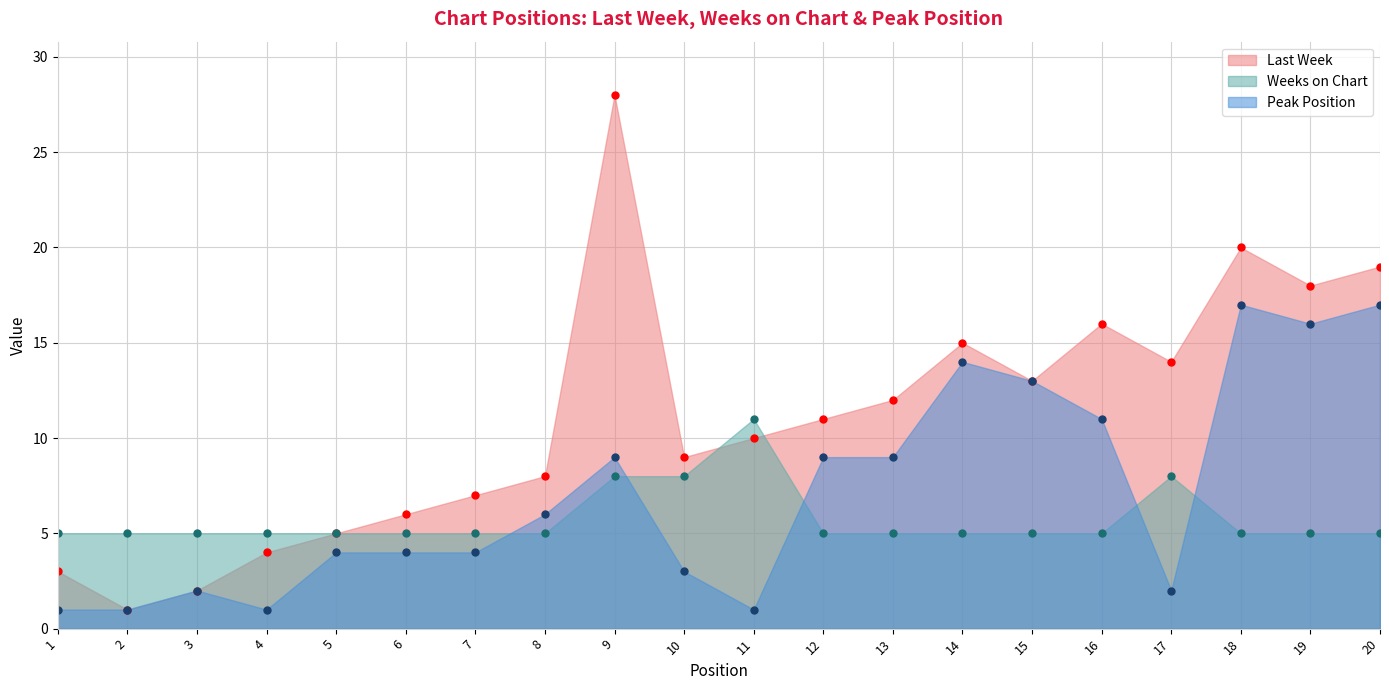

Reading left to right, extract all data points from this chart.

Last Week: 3	1	2	4	5	6	7	8	28	9	10	11	12	15	13	16	14	20	18	19
Weeks on Chart: 5	5	5	5	5	5	5	5	8	8	11	5	5	5	5	5	8	5	5	5
Peak Position: 1	1	2	1	4	4	4	6	9	3	1	9	9	14	13	11	2	17	16	17